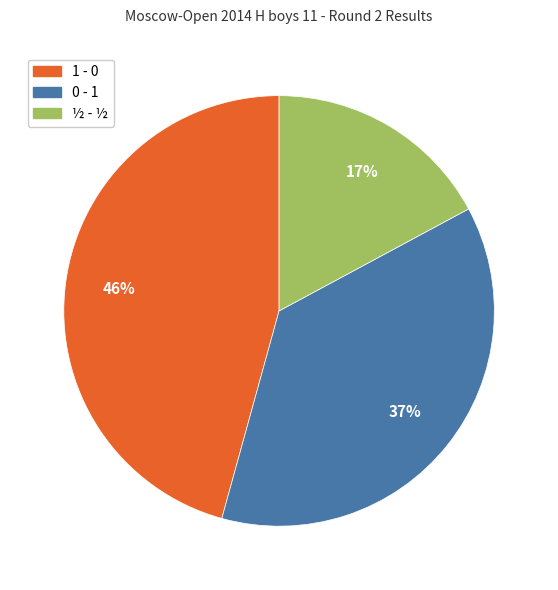

Rank the categories by value from highest to lowest.

1 - 0, 0 - 1, ½ - ½